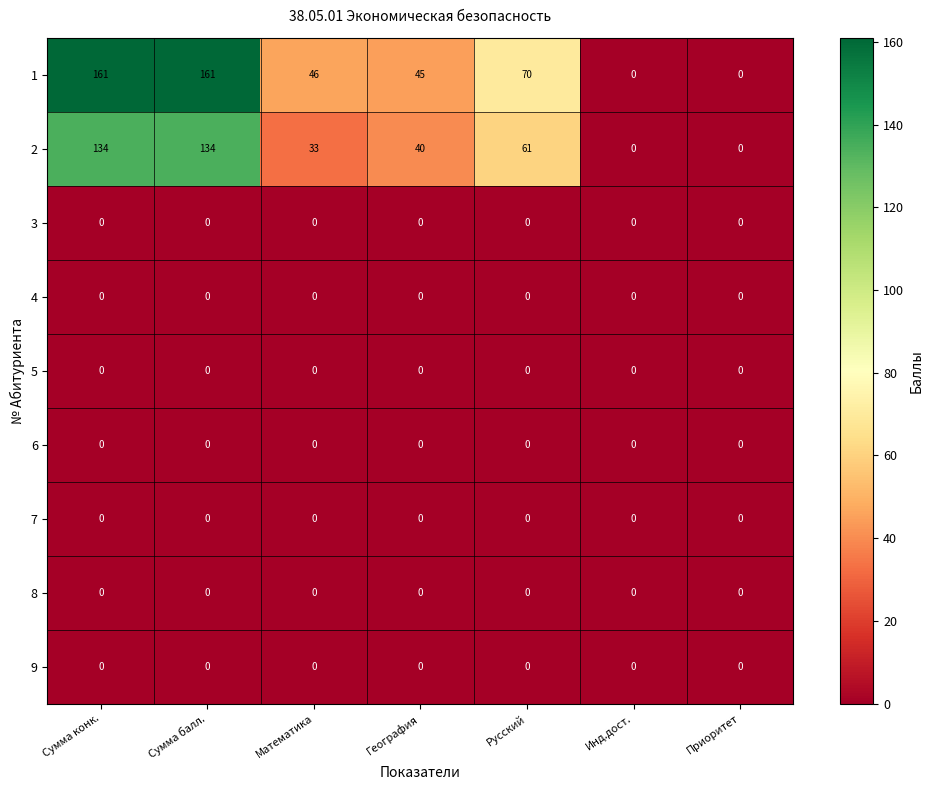

At how many categories does at least one series exceed 32?

5